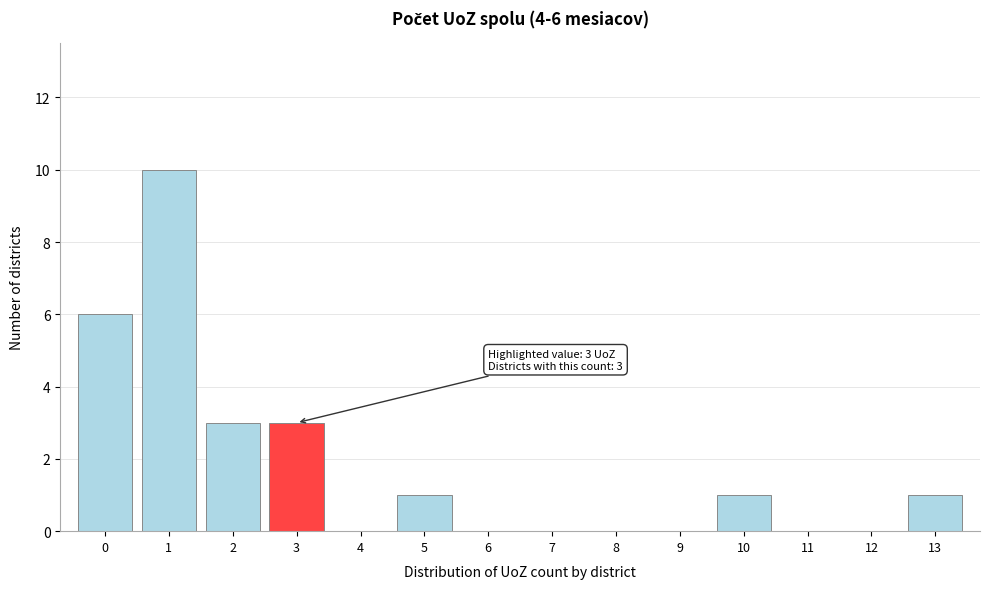

Reading left to right, extract all data points from this chart.

0=6	1=10	2=3	3=3	4=0	5=1	6=0	7=0	8=0	9=0	10=1	11=0	12=0	13=1